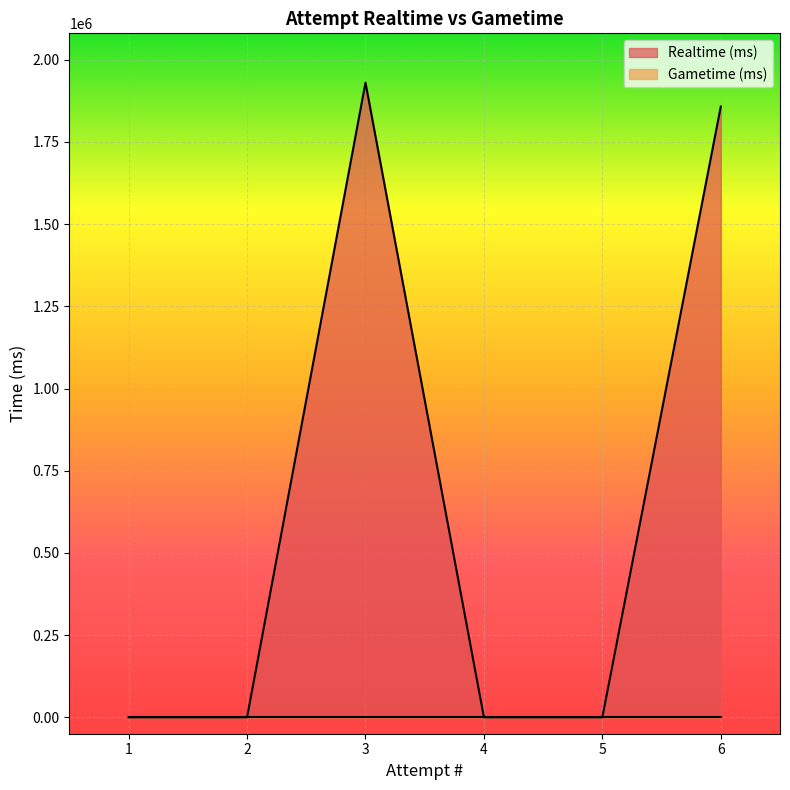

How many lines are shown in the chart?

2